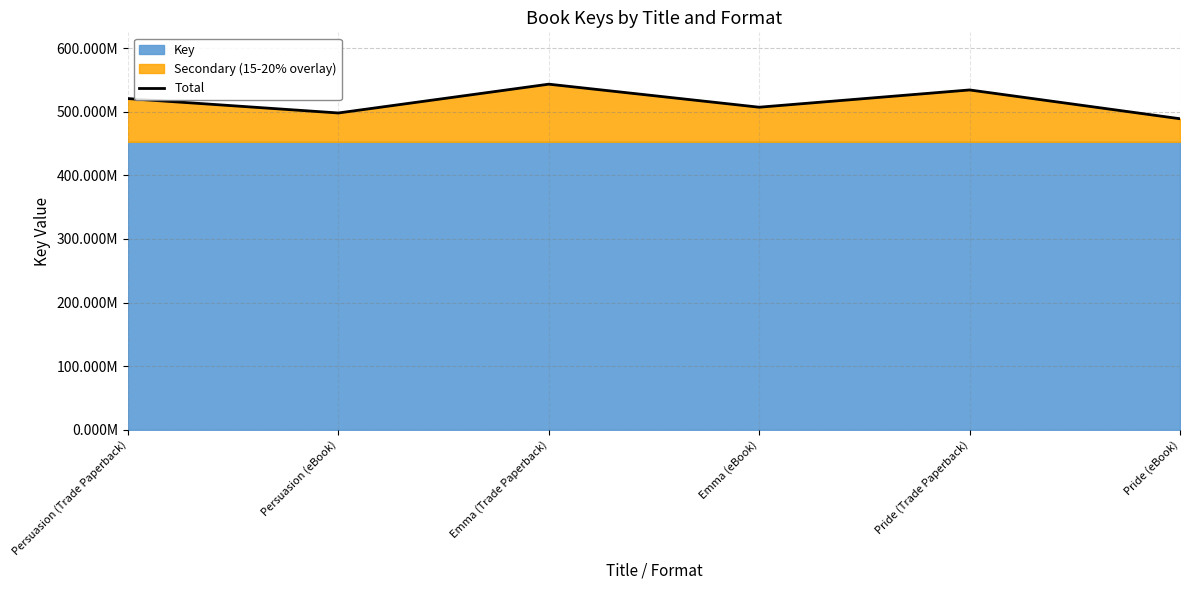

List the labels in order of value, smallest first.

Pride (eBook), Persuasion (eBook), Emma (eBook), Persuasion (Trade Paperback), Pride (Trade Paperback), Emma (Trade Paperback)